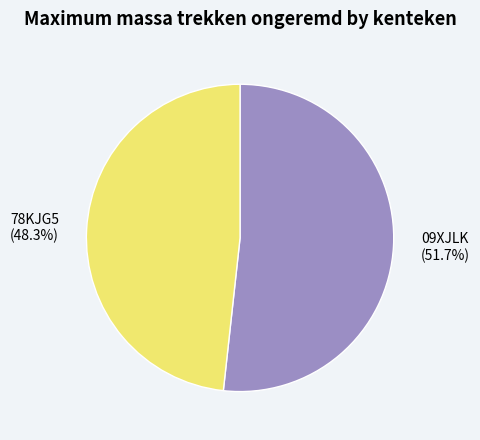

What is the ratio of the value at 78KJG5 to the value at 09XJLK?

0.9